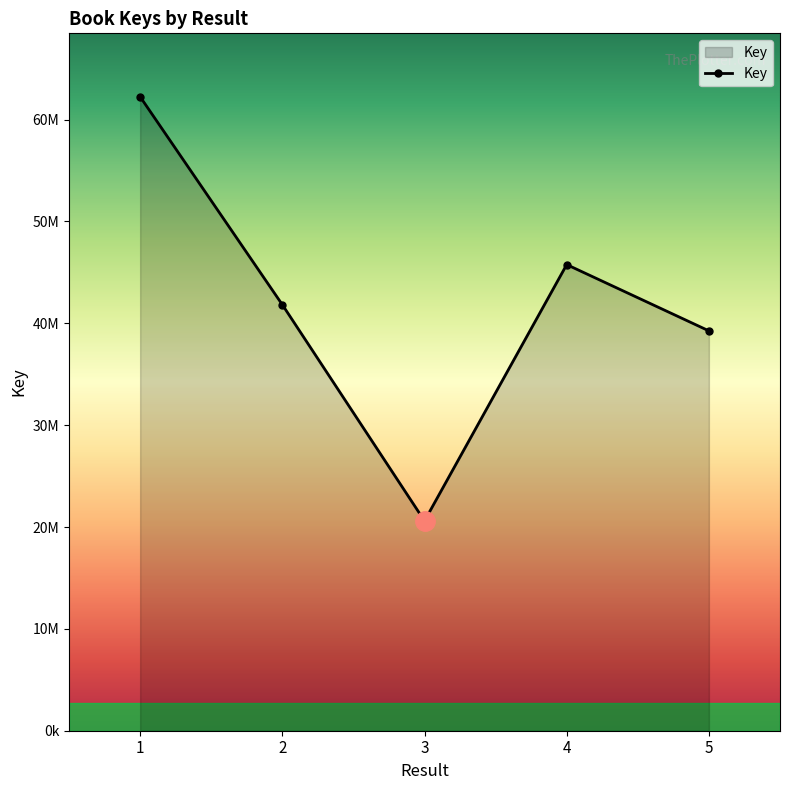

What is the change in value from 1 to 4?

-16481961